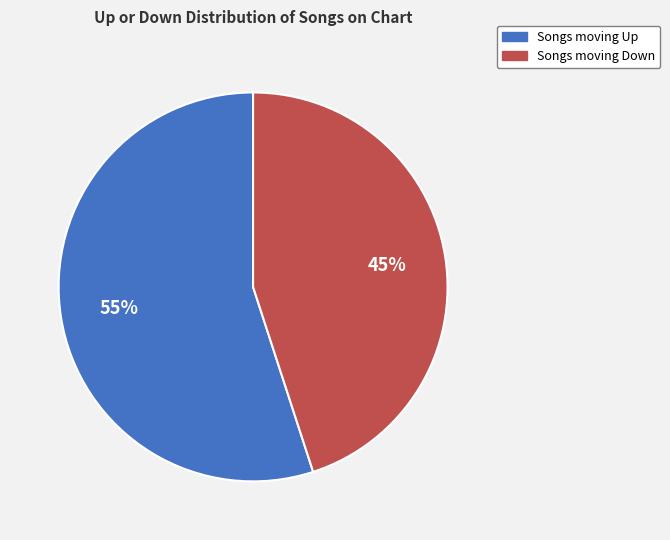

Does any single category account for the majority?

Yes